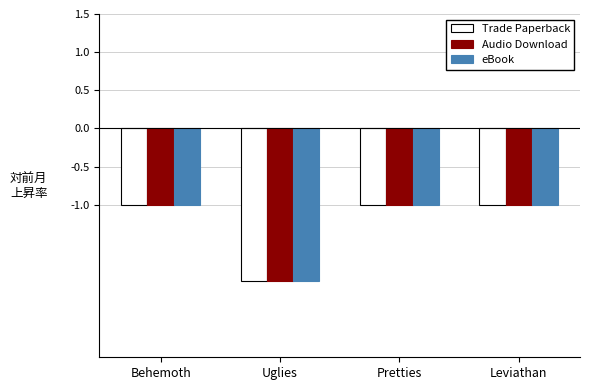

What is the difference between the maximum and minimum values in the eBook series?

1